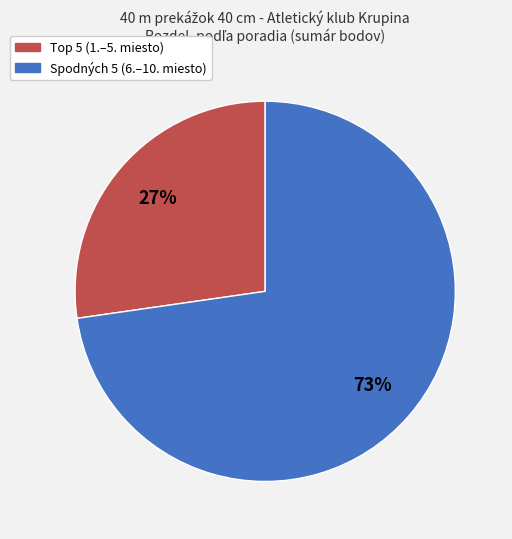

Is there a majority slice in this chart?

Yes